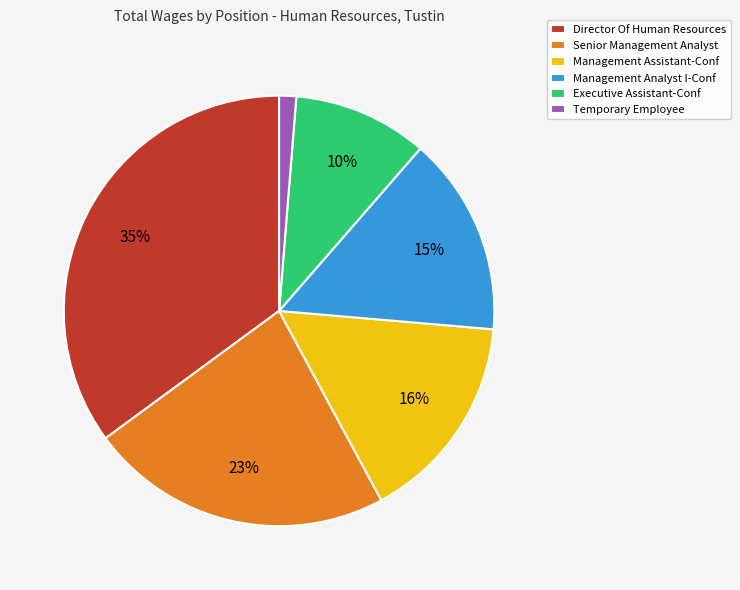

To the nearest percent, what is the difference between the largest and smallest slice percentages?

34%